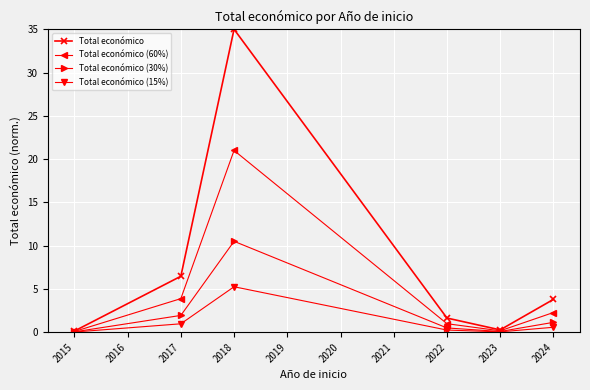

At which label is Total económico (60%) closest to 10?

2017